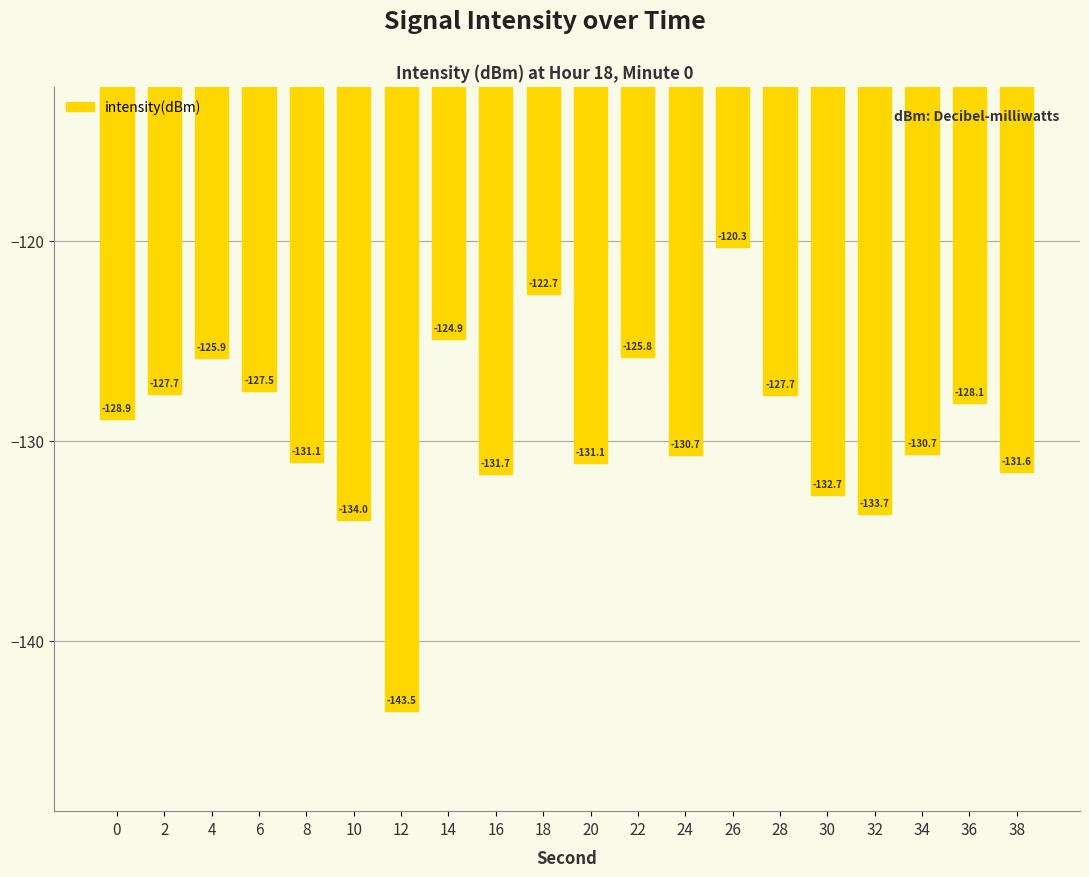

Between 10 and 20, which is larger?

20